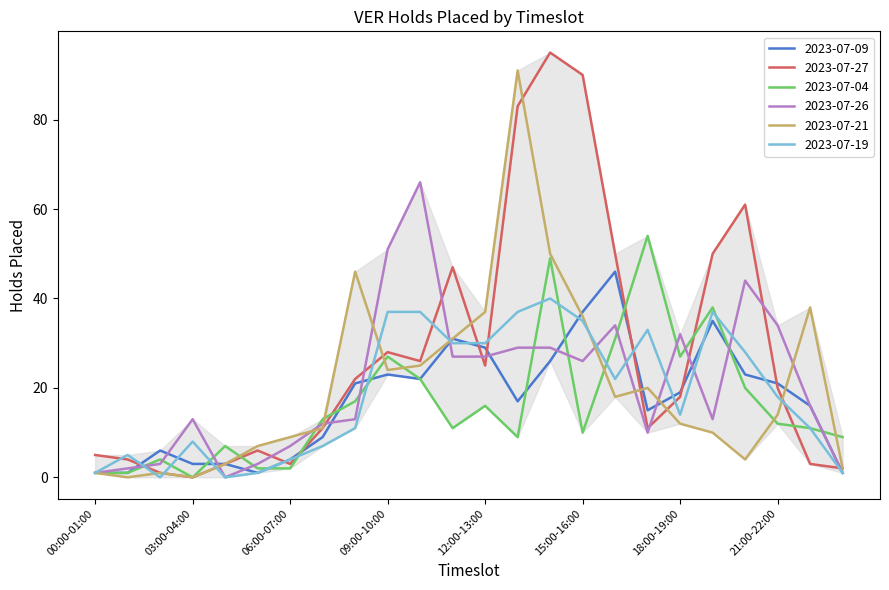

Which series has the largest total across all categories?

2023-07-27